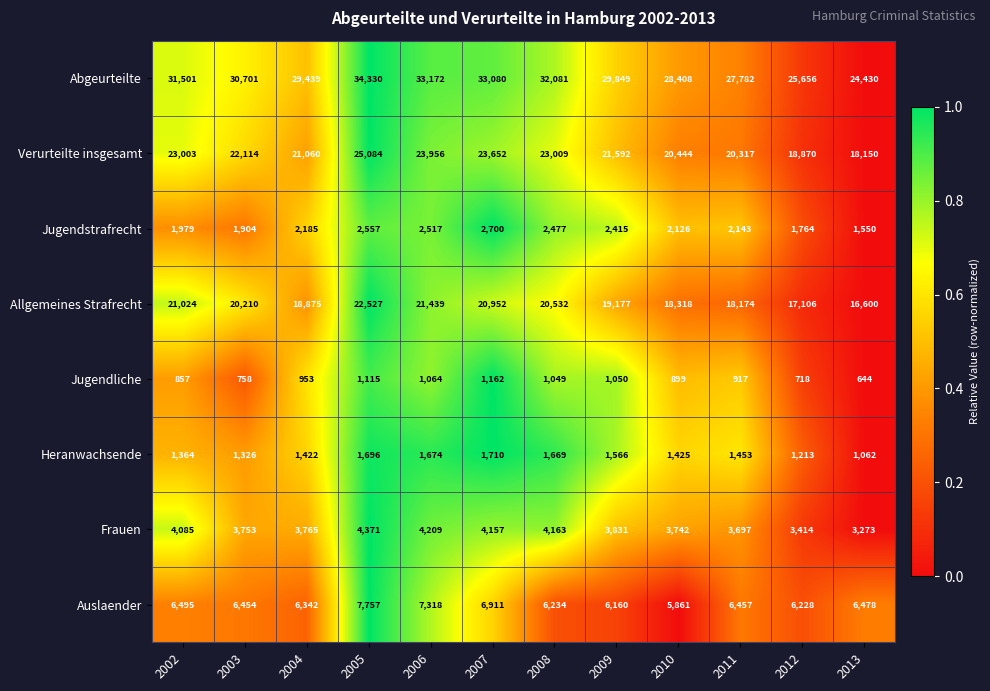

What is the total value across all series at 2013?

72187